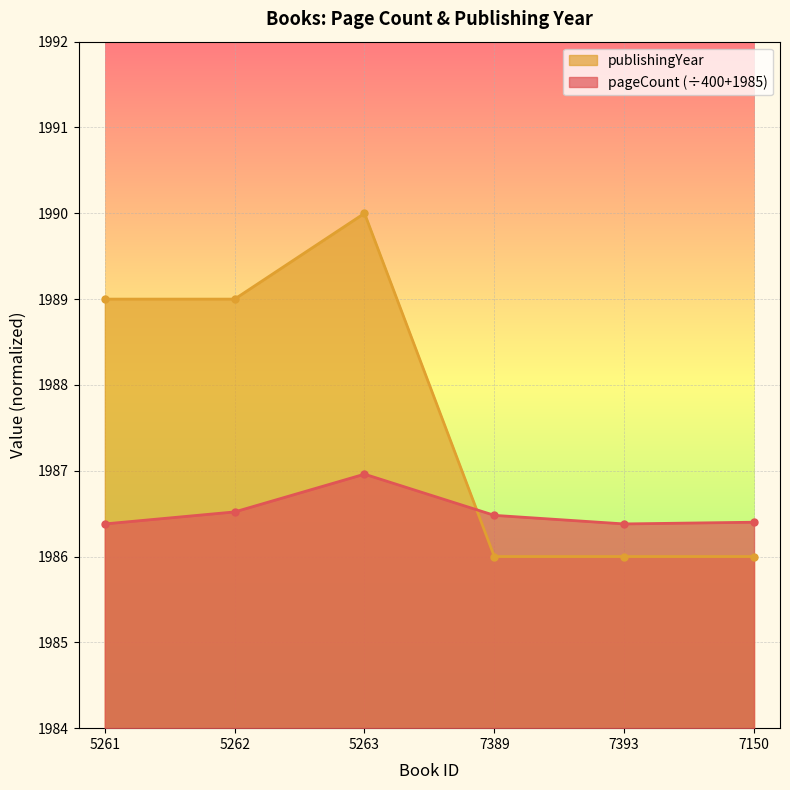

Reading left to right, what are all the values shown in this chart?

pageCount: 5261=1986.4	5262=1986.5	5263=1987.0	7389=1986.5	7393=1986.4	7150=1986.4
publishingYear: 5261=1989.0	5262=1989.0	5263=1990.0	7389=1986.0	7393=1986.0	7150=1986.0